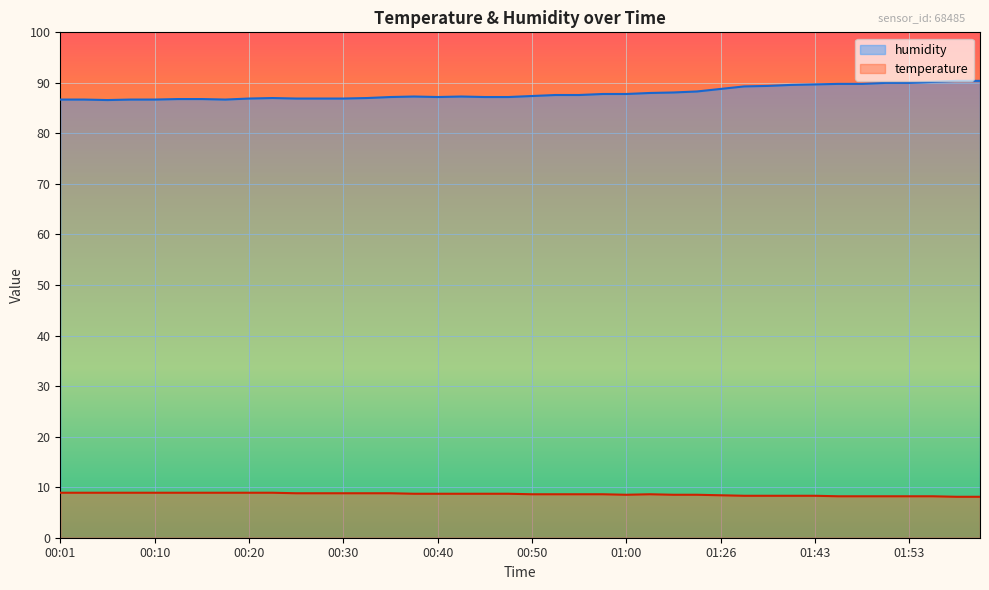

Read the humidity value at 00:30.

86.9